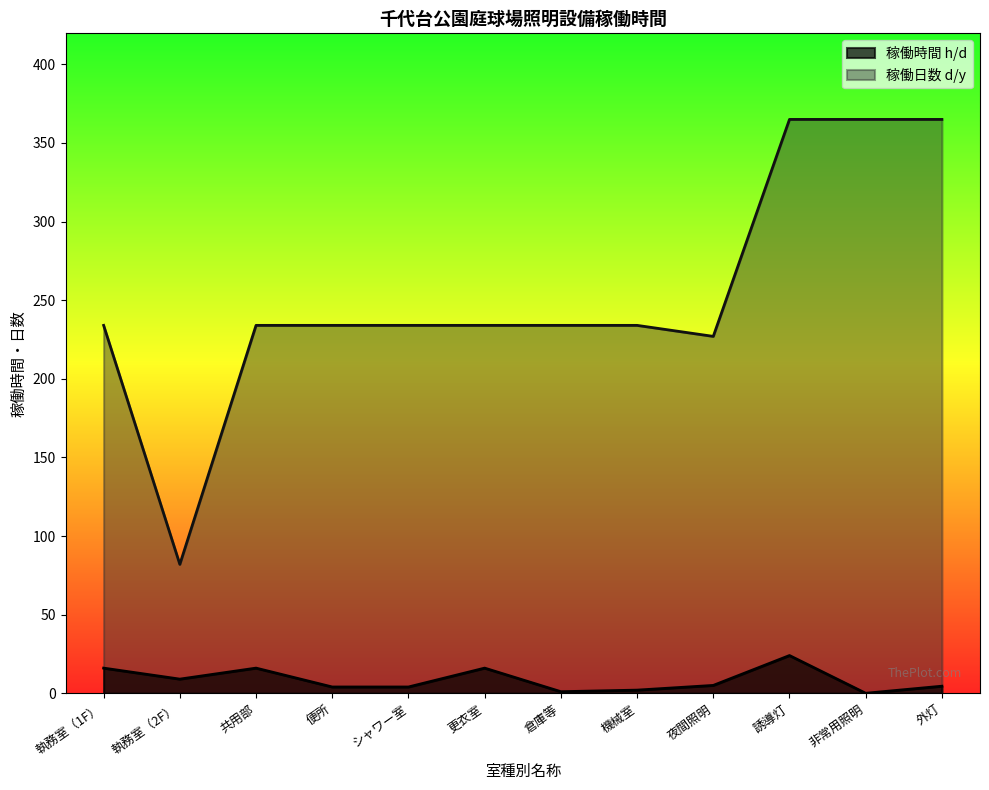

At 執務室（1F）, list the series in order from smallest to largest.

稼働時間 h/d, 稼働日数 d/y